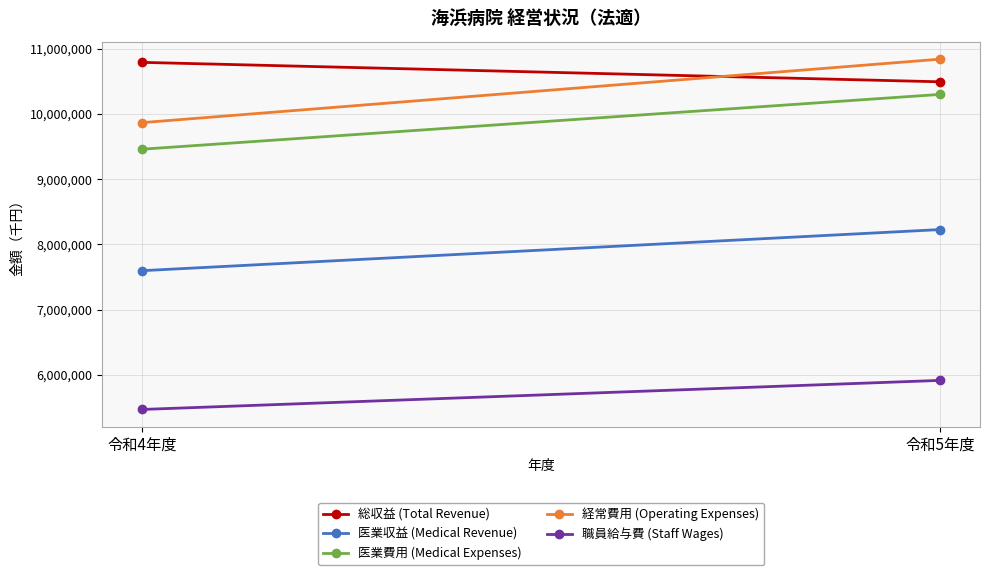

What position from the left is 令和4年度?

1